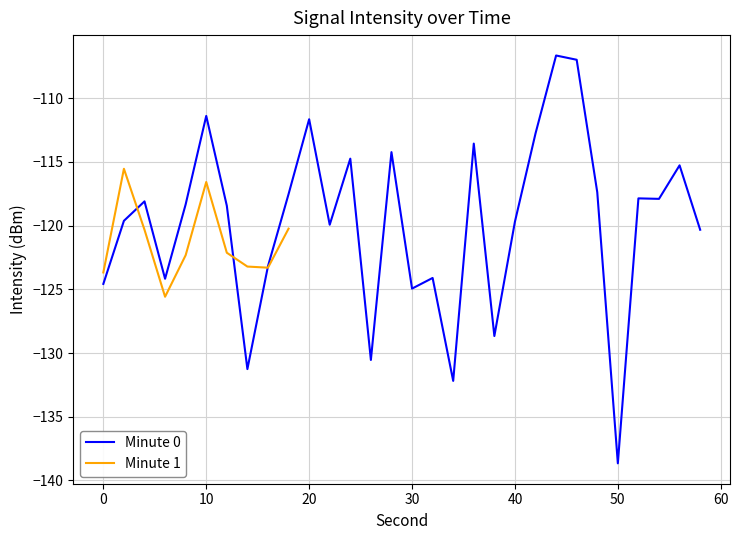

True or false: there are more than 1 points higher than both neighbors.

True